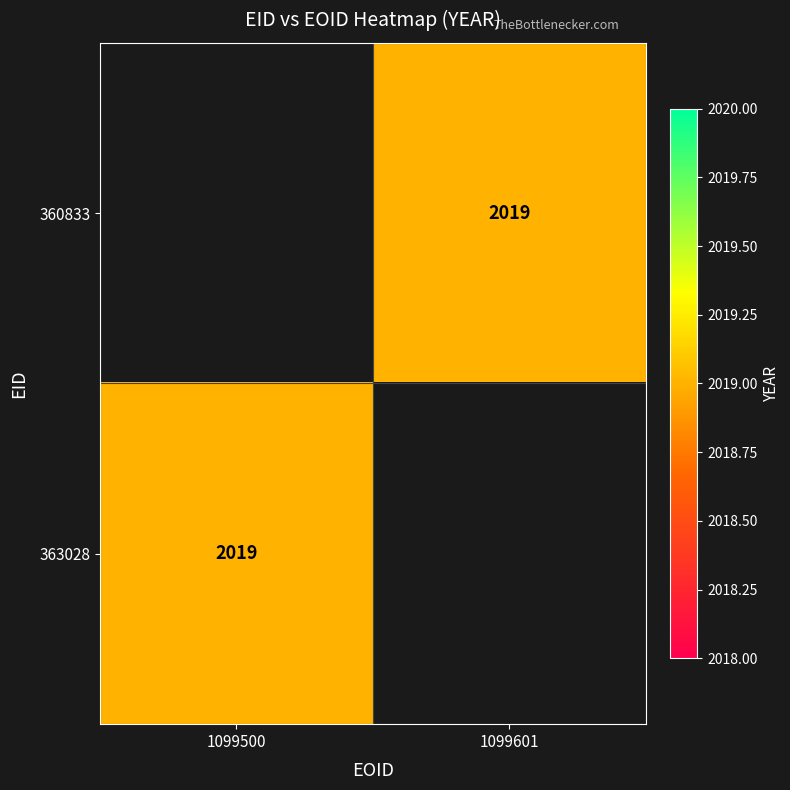

Is the value of 360833 at 1099601 greater than the value of 363028 at 1099601?

No